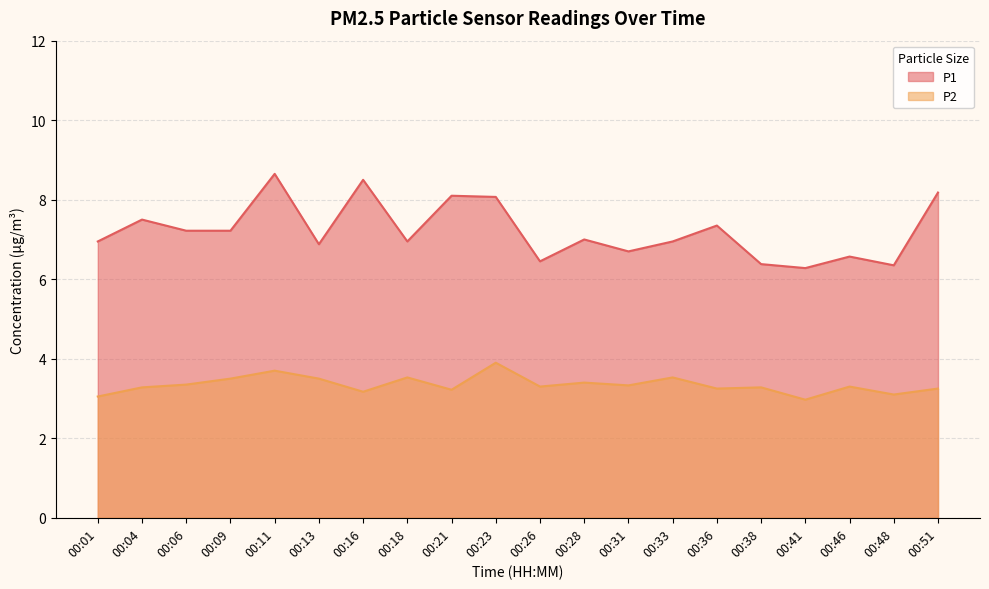

True or false: P2 and P1 cross at least once.

False